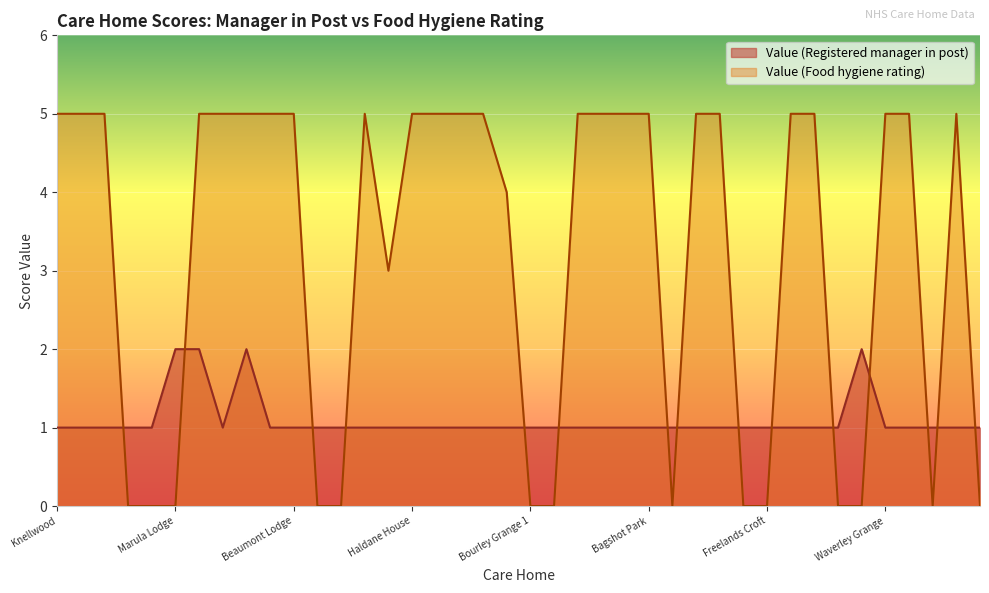

What is the average value of the Value (Food hygiene rating) series?

3